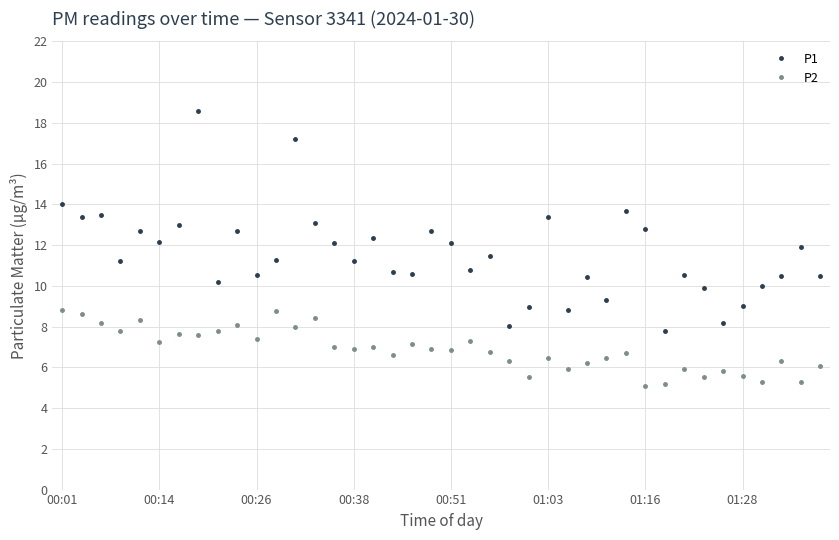

True or false: P1 and P2 cross at least once.

False